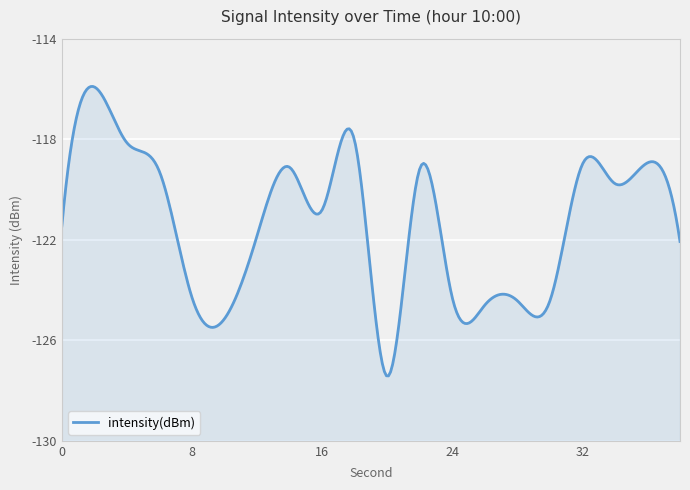

Is it true that the value at 16 is -80.7?

False